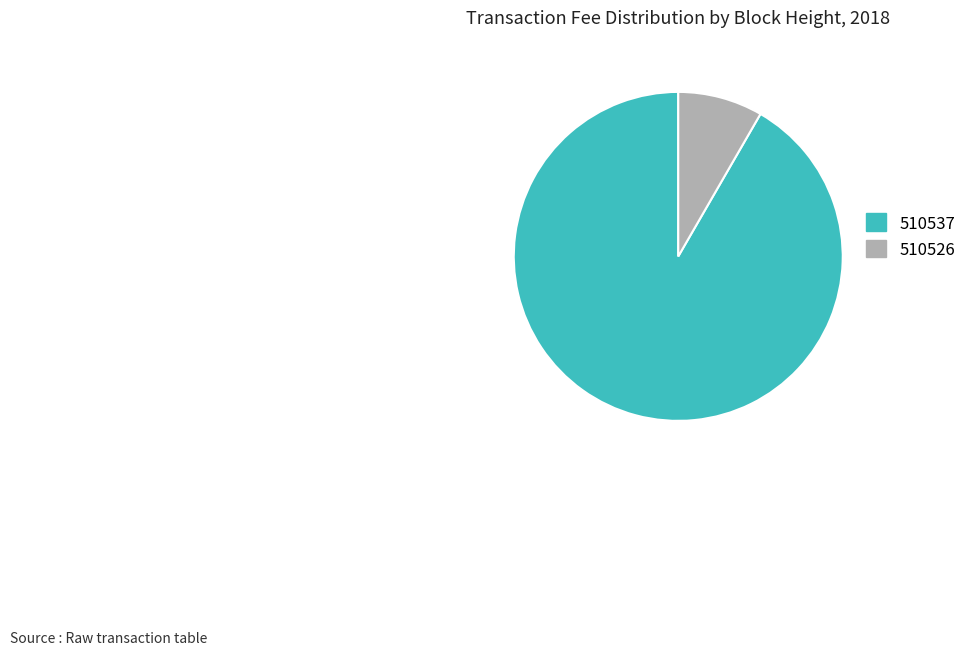

Is there a majority slice in this chart?

Yes